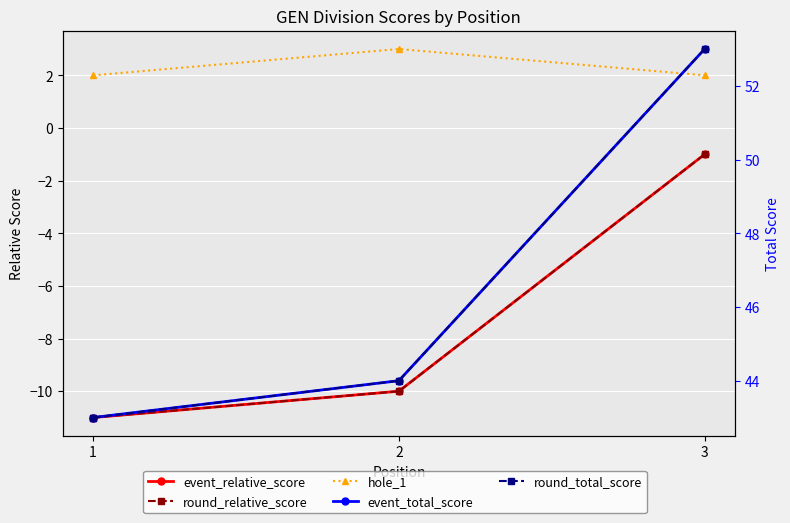

How many lines are shown in the chart?

5